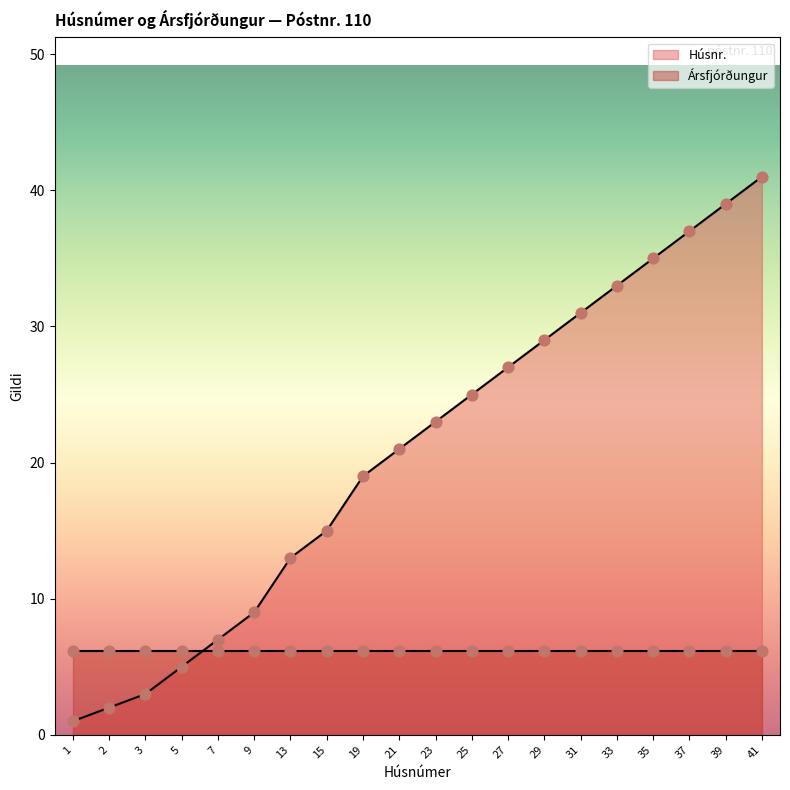

Which has a higher value, 1 or 15?

15